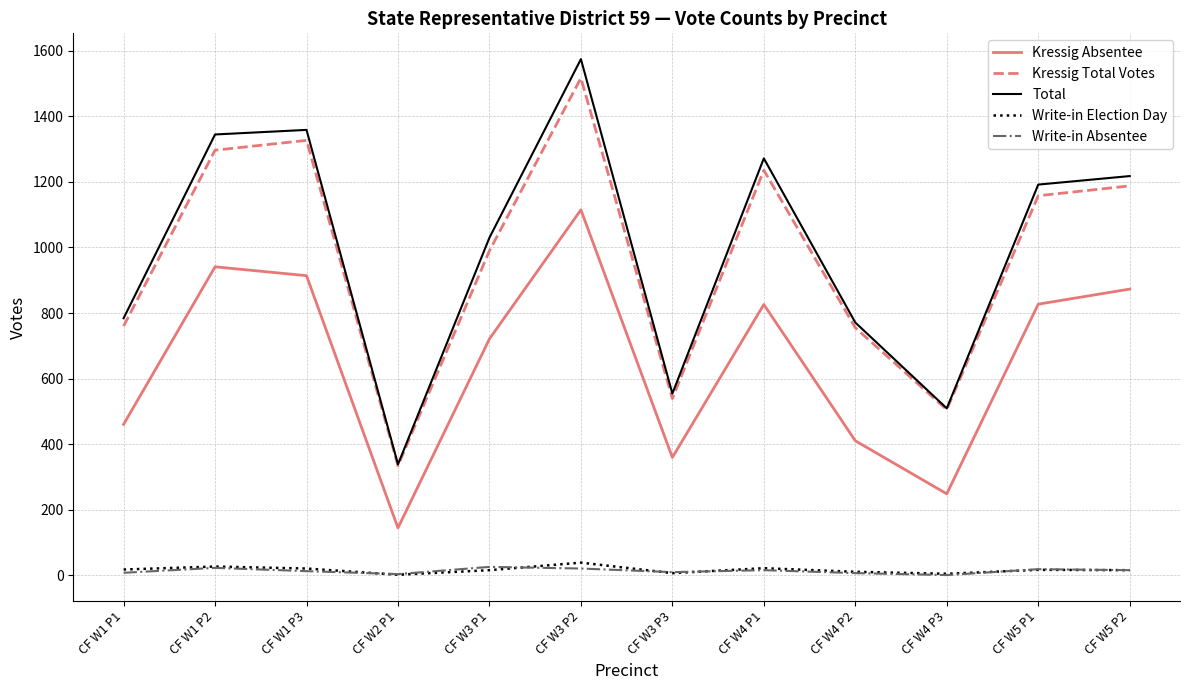

Is it true that Kressig Total Votes equals 238 at CF W5 P2?

False